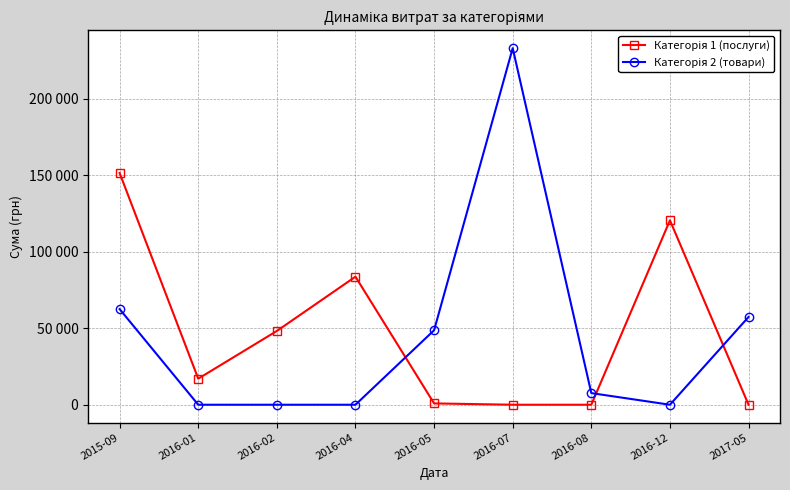

Rank the series by their maximum value, from highest to lowest.

Категорія 2 (товари), Категорія 1 (послуги)